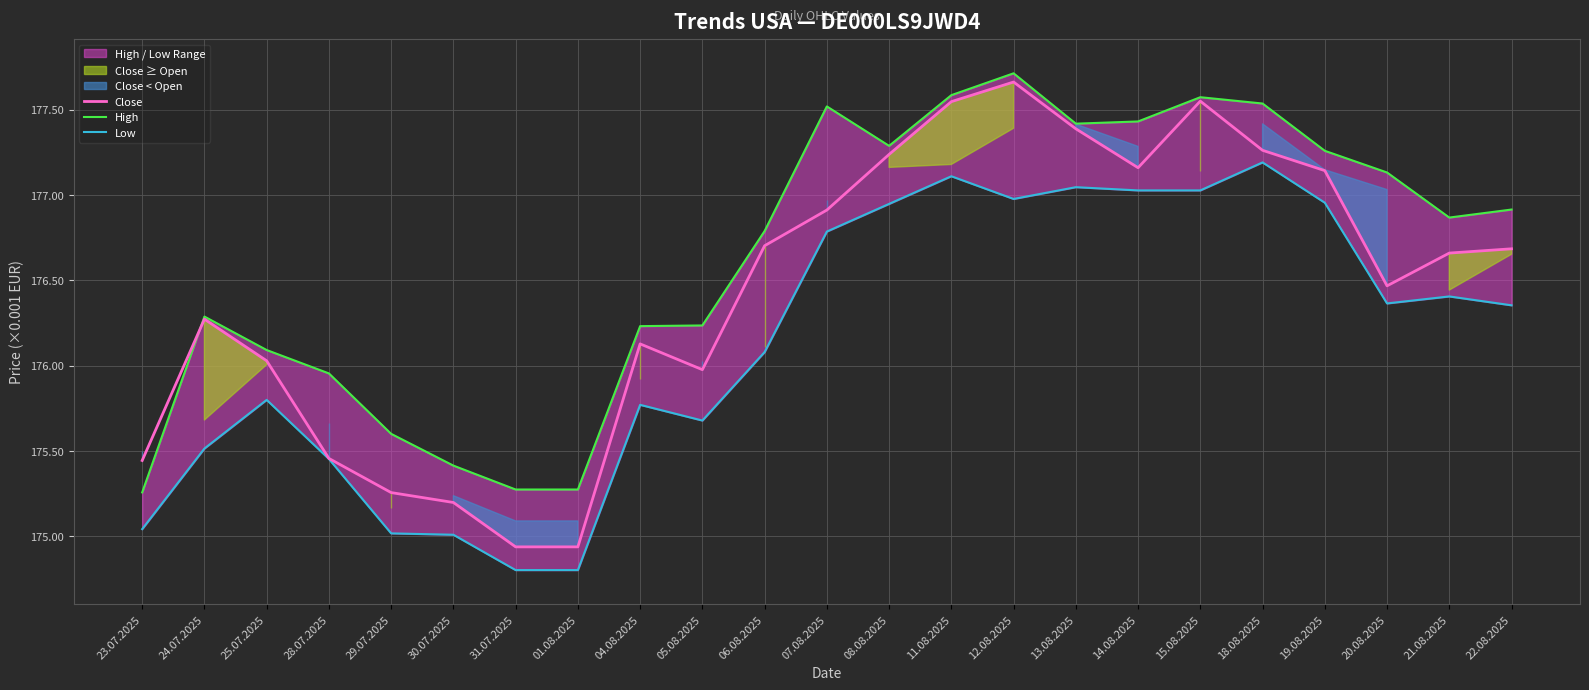

Which series changed the most between 24.07.2025 and 14.08.2025?

Low